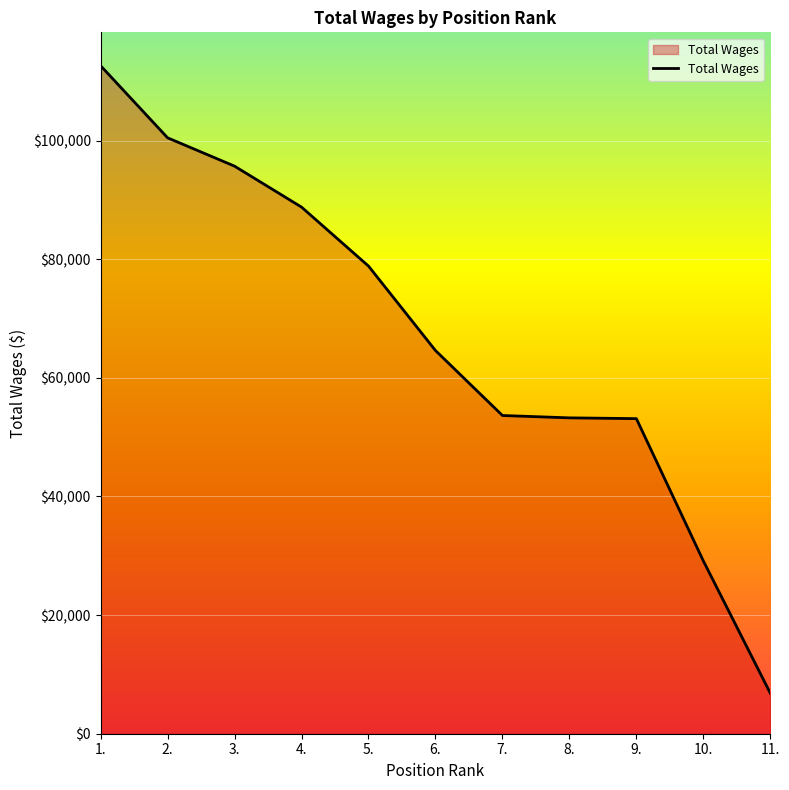

Read the value at 1., to the nearest 10.

112620